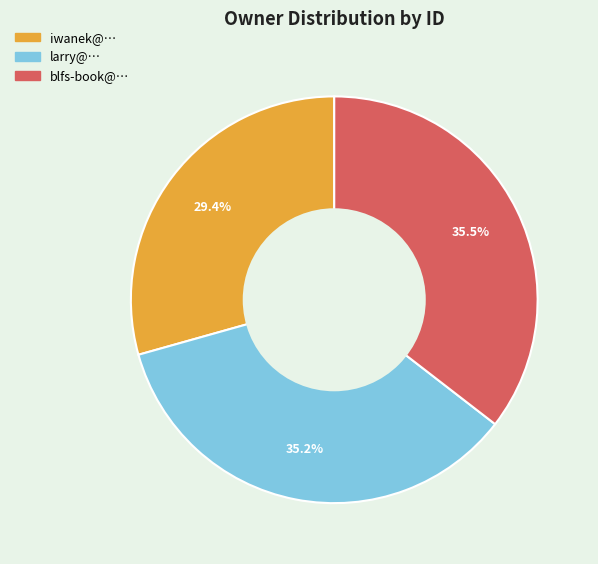

True or false: iwanek@… accounts for 29% of the total.

True